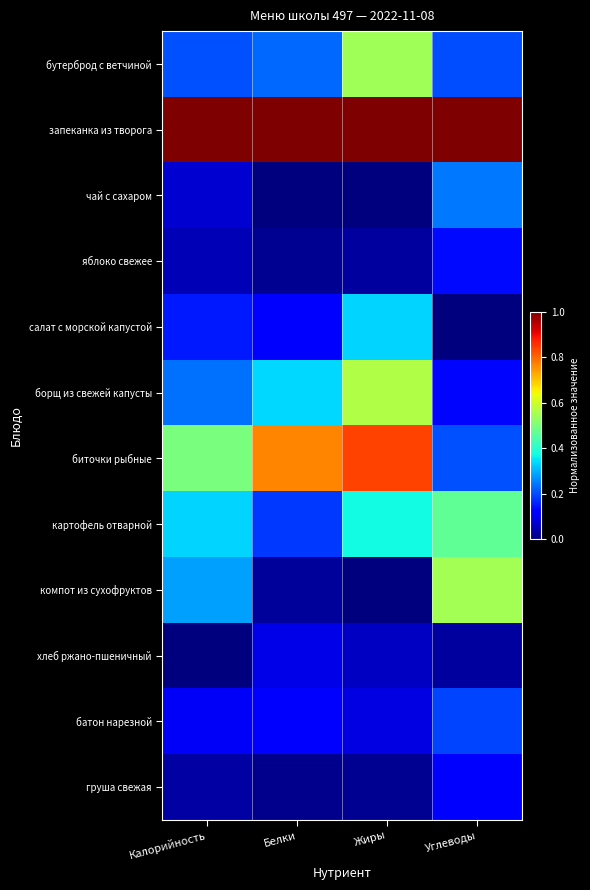

What is the greatest value displayed?

1.0